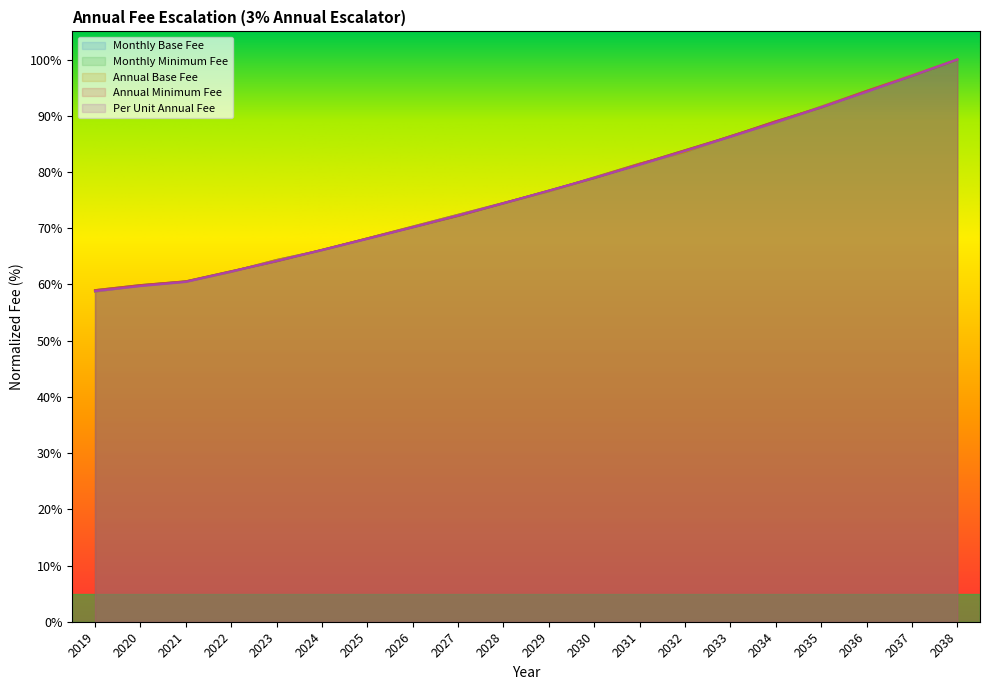

Rank the series by their maximum value, from highest to lowest.

Annual Base Fee, Annual Minimum Fee, Per Unit Annual Fee, Monthly Base Fee, Monthly Minimum Fee